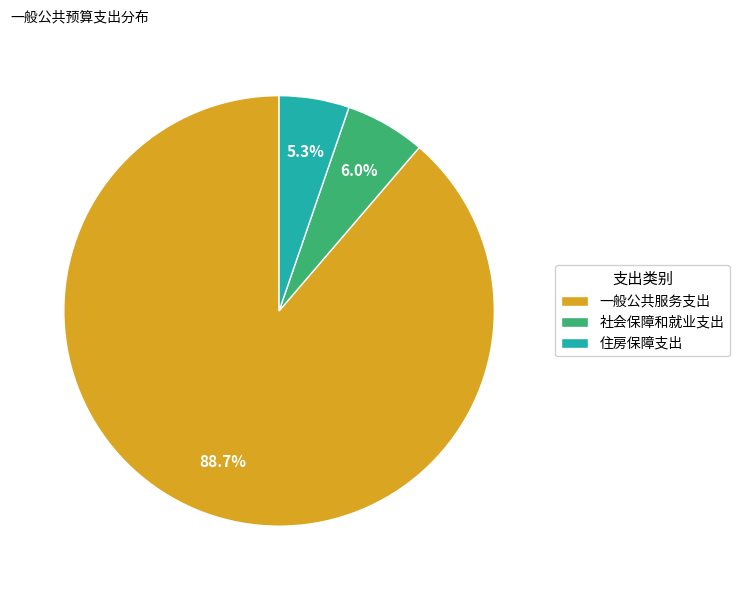

What percentage is NOT represented by 住房保障支出?

94.7%